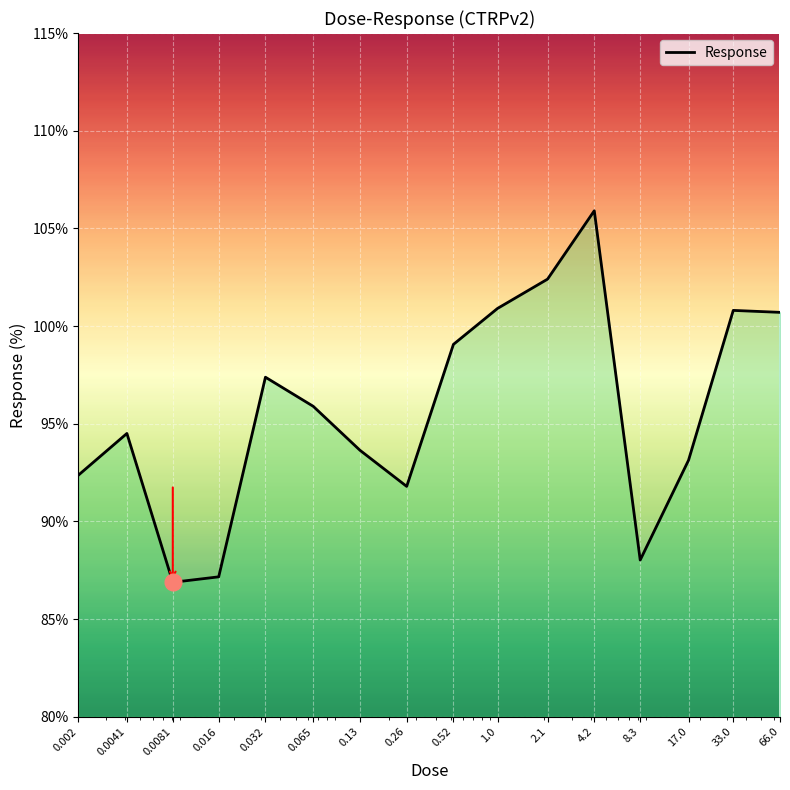

What is the maximum value shown in the chart?

105.9